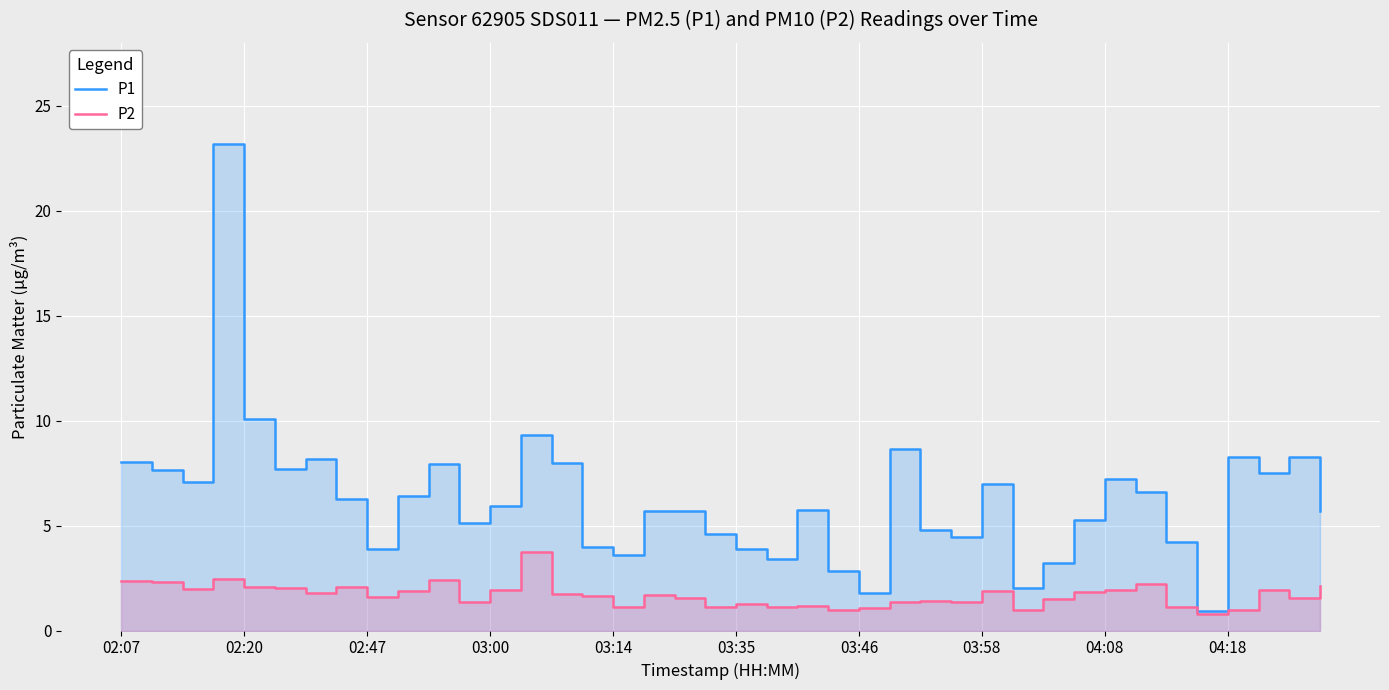

How many lines are shown in the chart?

2